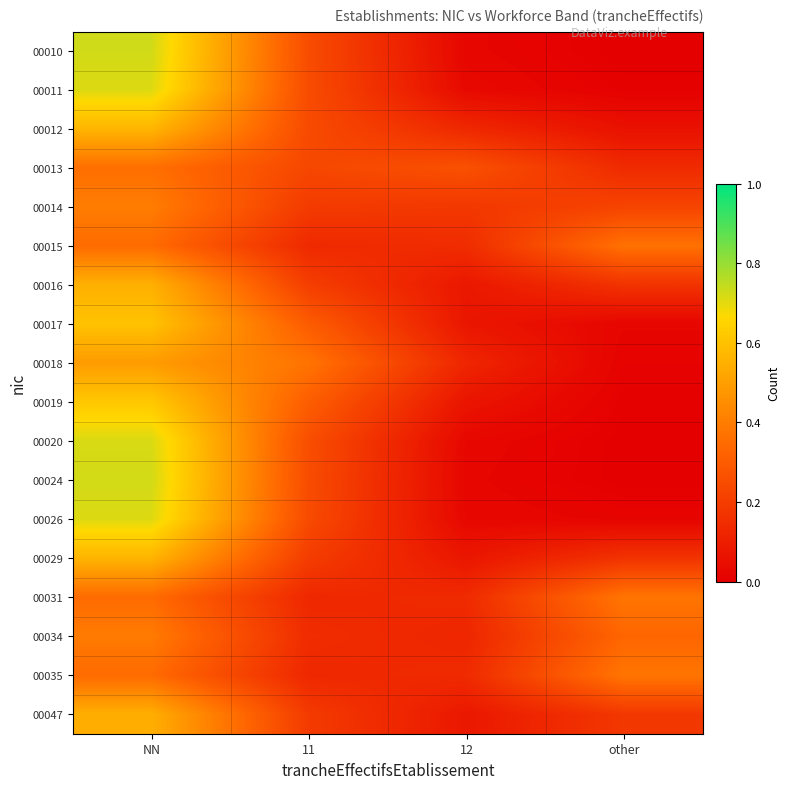

Reading left to right, extract all data points from this chart.

00010: NN=0.7	11=0.3	12=0.0	other=0.0
00011: NN=0.7	11=0.2	12=0.0	other=0.0
00012: NN=0.6	11=0.2	12=0.1	other=0.1
00013: NN=0.4	11=0.2	12=0.3	other=0.1
00014: NN=0.4	11=0.2	12=0.2	other=0.2
00015: NN=0.3	11=0.1	12=0.1	other=0.4
00016: NN=0.6	11=0.2	12=0.1	other=0.2
00017: NN=0.6	11=0.3	12=0.1	other=0.0
00018: NN=0.5	11=0.4	12=0.1	other=0.0
00019: NN=0.6	11=0.3	12=0.1	other=0.0
00020: NN=0.7	11=0.3	12=0.0	other=0.0
00024: NN=0.7	11=0.3	12=0.0	other=0.0
00026: NN=0.7	11=0.2	12=0.0	other=0.0
00029: NN=0.6	11=0.2	12=0.1	other=0.2
00031: NN=0.3	11=0.1	12=0.1	other=0.4
00034: NN=0.4	11=0.1	12=0.1	other=0.3
00035: NN=0.3	11=0.1	12=0.1	other=0.4
00047: NN=0.5	11=0.2	12=0.1	other=0.2